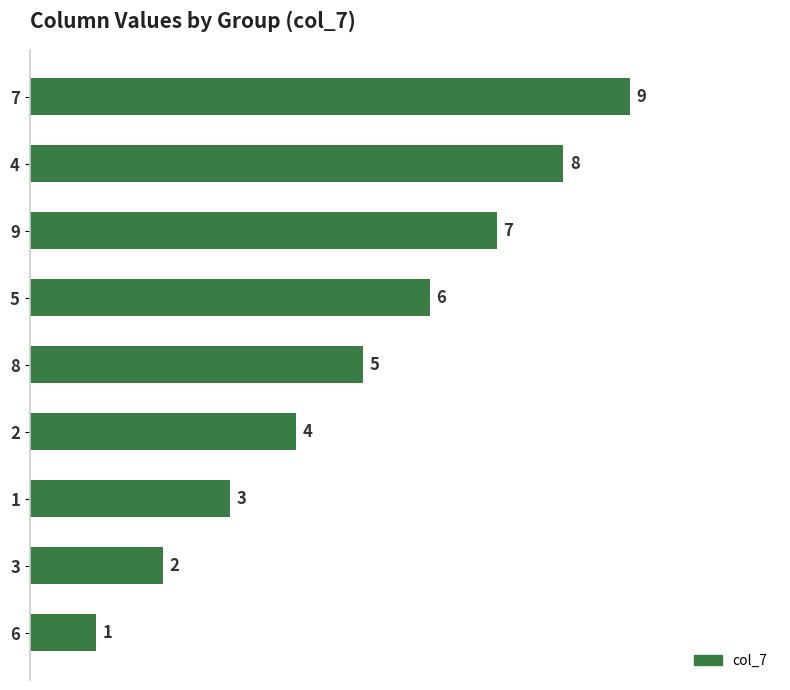

What is the smallest value displayed?

1